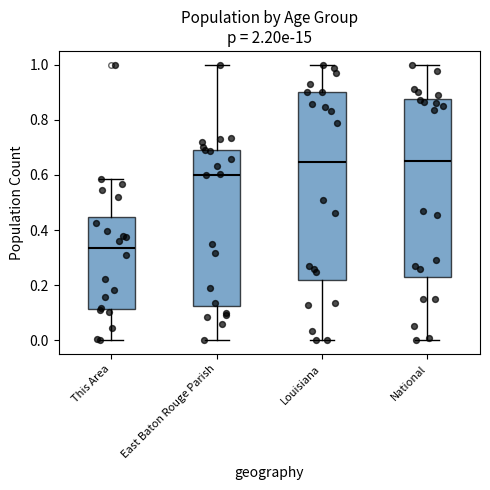

Reading left to right, read every box against the y-axis: the position of its median line, the range the box covers, and the ends of its whiskers. The values are not printed on the chart, so give them approximately, as read against the axis.

This Area: median 0.34, box 0.12 to 0.44, whiskers 0.00 to 0.58
East Baton Rouge Parish: median 0.60, box 0.12 to 0.70, whiskers 0.00 to 1.00
Louisiana: median 0.64, box 0.22 to 0.90, whiskers 0.00 to 1.00
National: median 0.66, box 0.24 to 0.88, whiskers 0.00 to 1.00